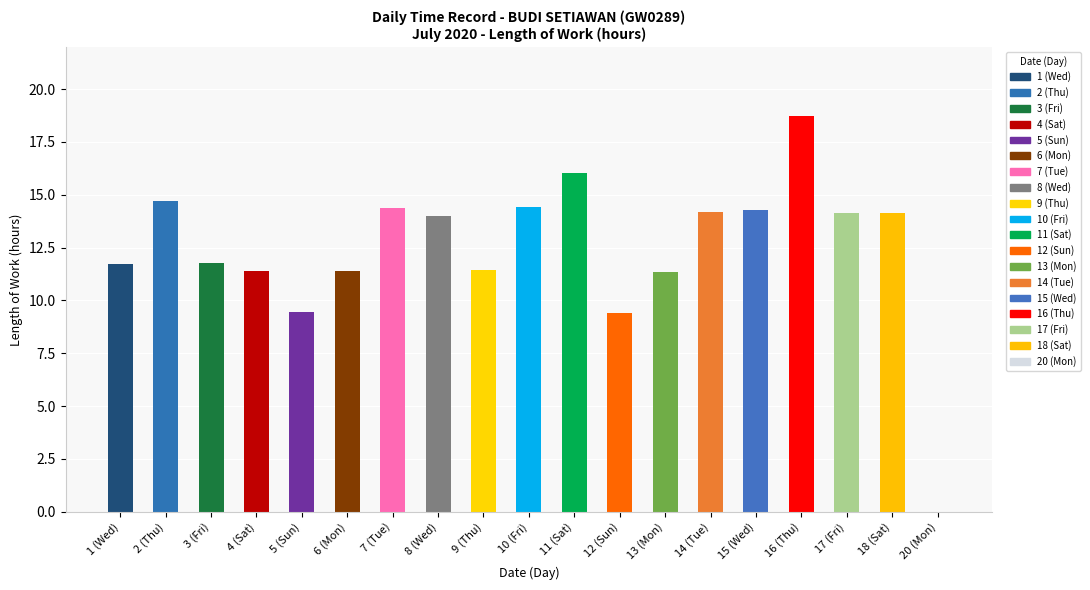

What is the greatest value displayed?

18.7